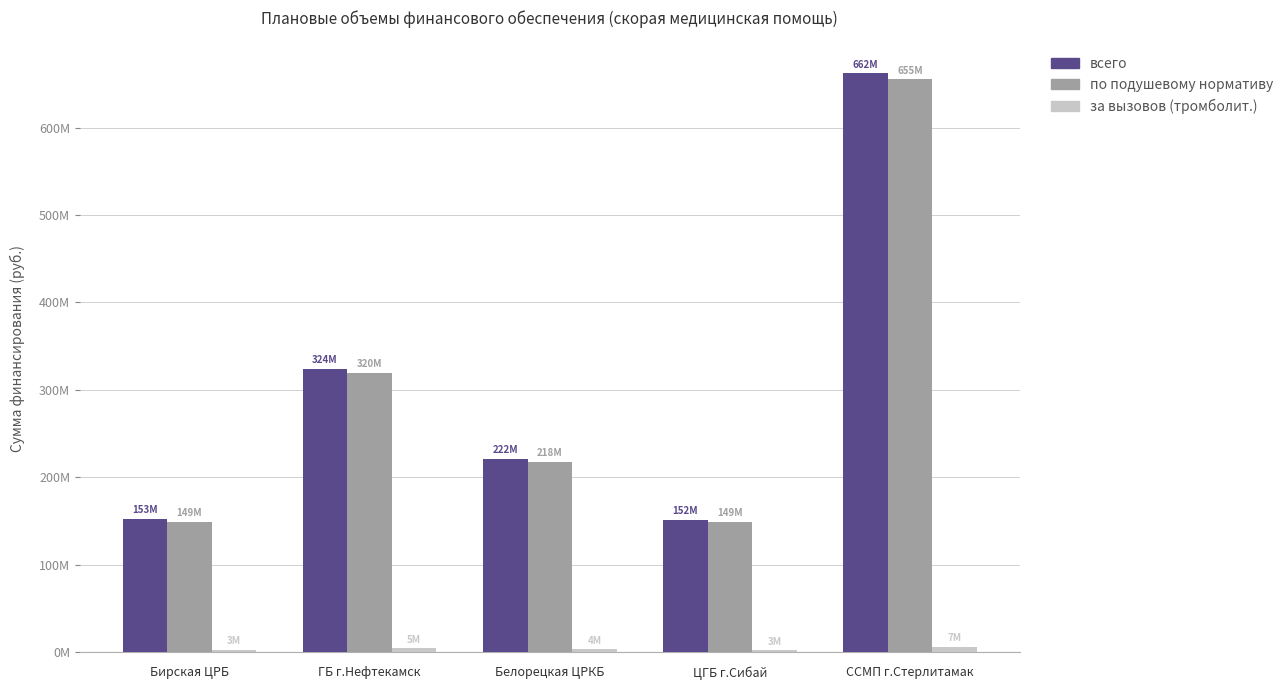

What is the label of the 4th bar from the right?

ГБ г.Нефтекамск